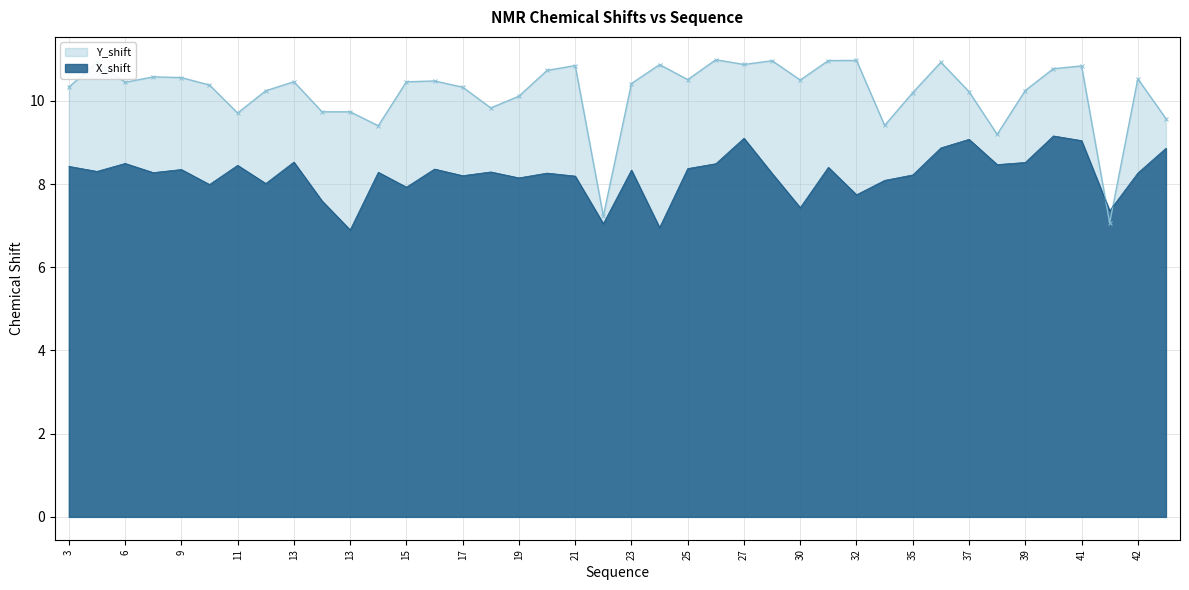

Which series has the largest range (max minus min)?

Y_shift